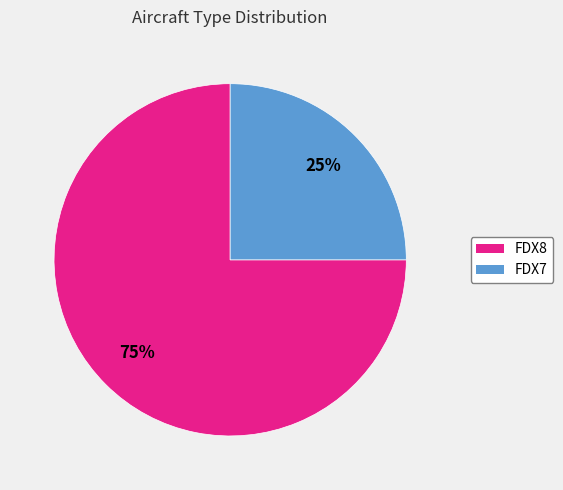

How many slices are in this pie chart?

2